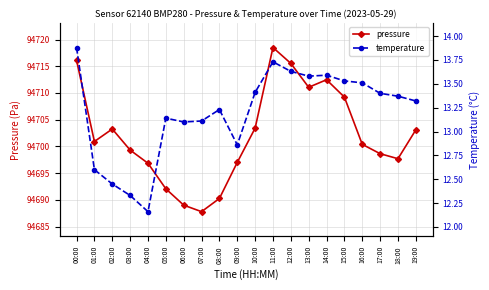

True or false: temperature and pressure cross at least once.

False